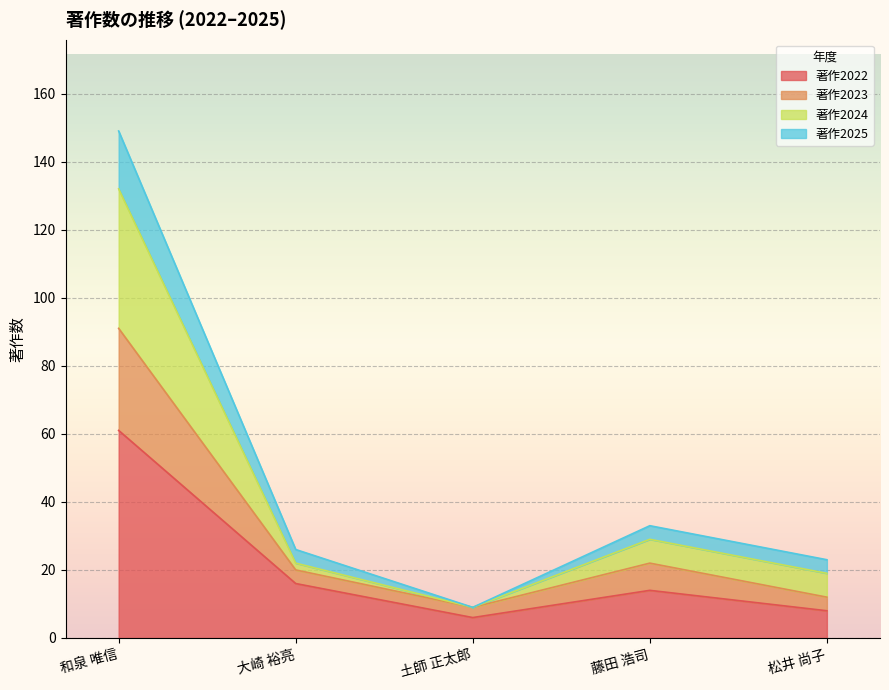

The value of 著作2022 at 和泉 唯信 is 61. True or false?

True